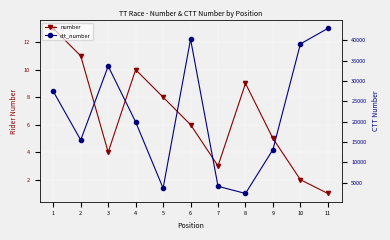

True or false: ctt_number and number cross at least once.

False